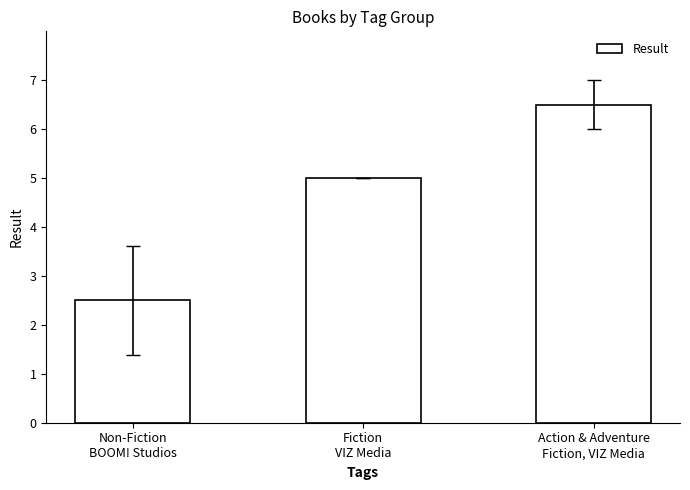

What is the difference between the second highest and minimum values?

2.5